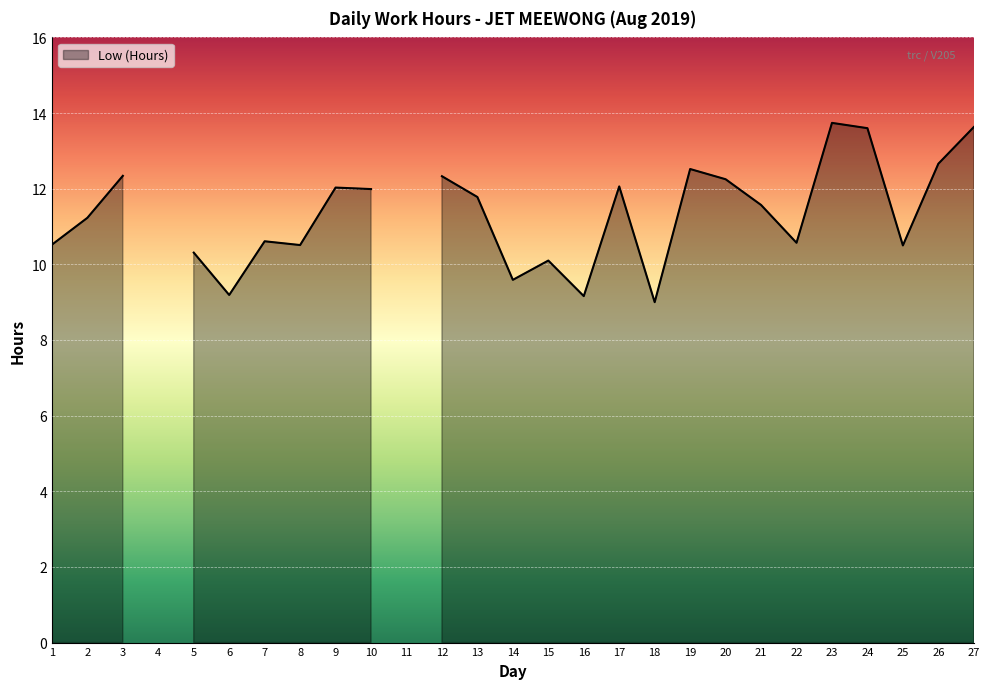

The value at 5 is 13.5. True or false?

False